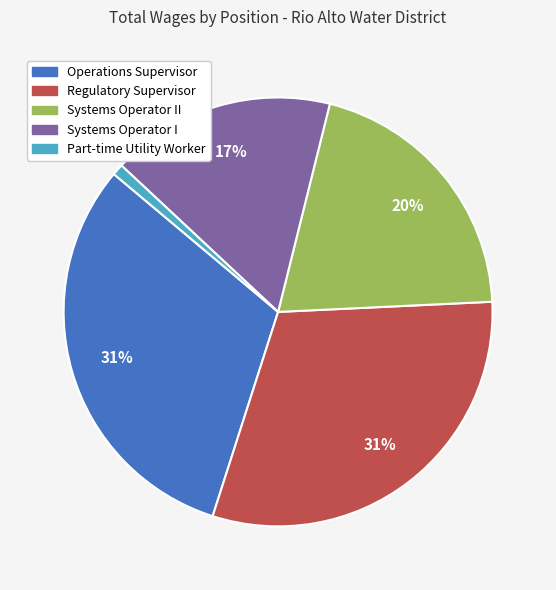

Is it true that Part-time Utility Worker is 1% of the pie?

True